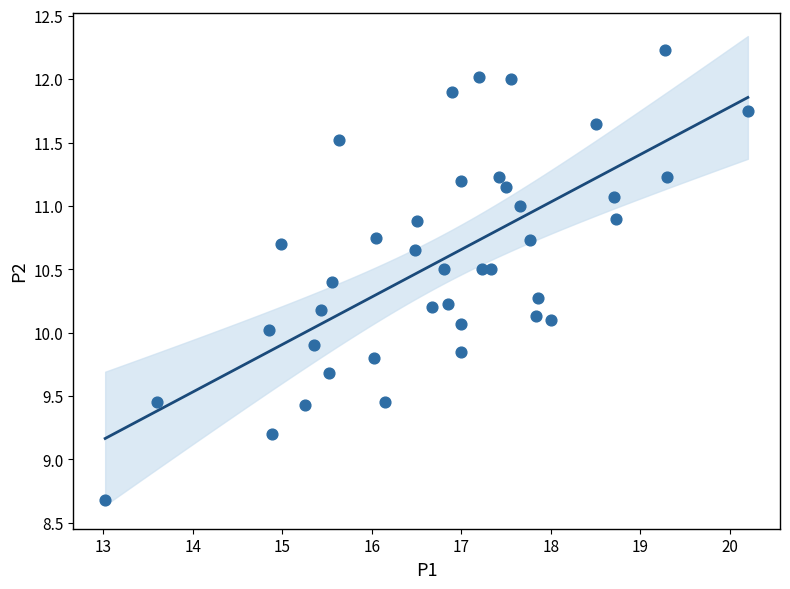

What is the range of X values (max minus min)?

7.2